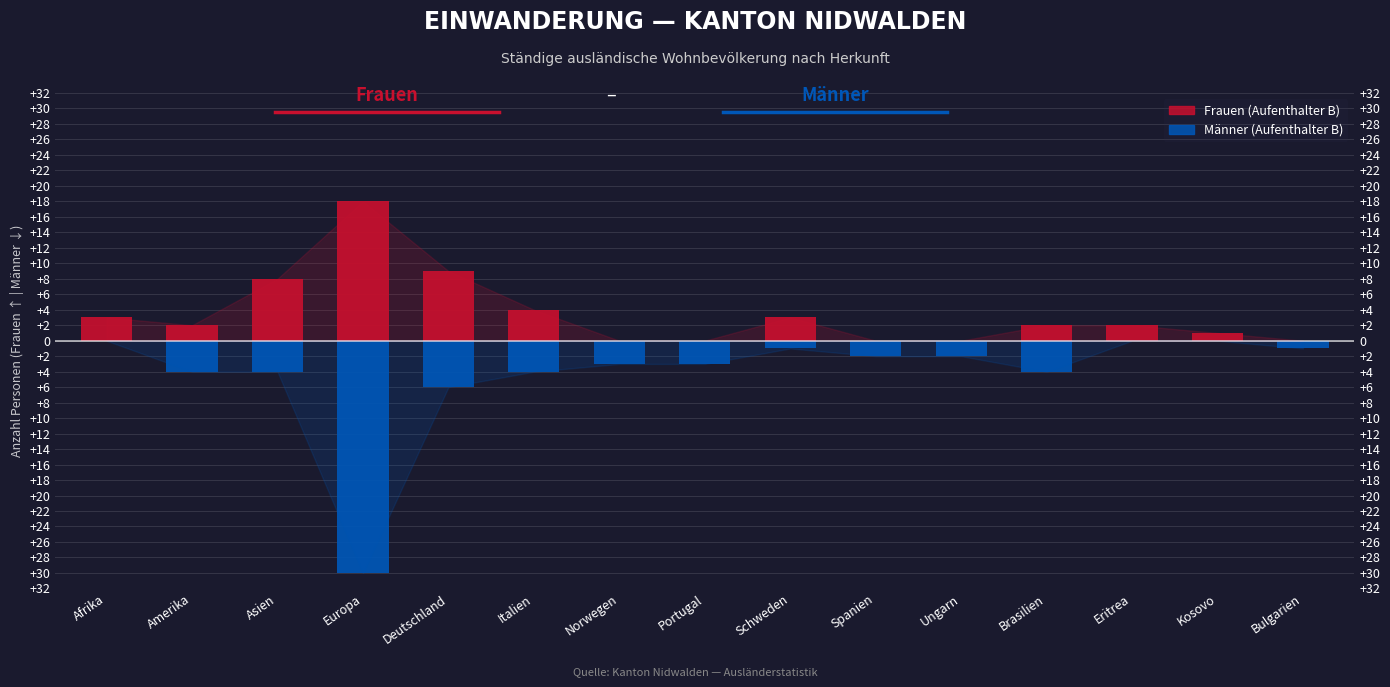

How many data points in Frauen (Aufenthalter B) are less than 2?

6